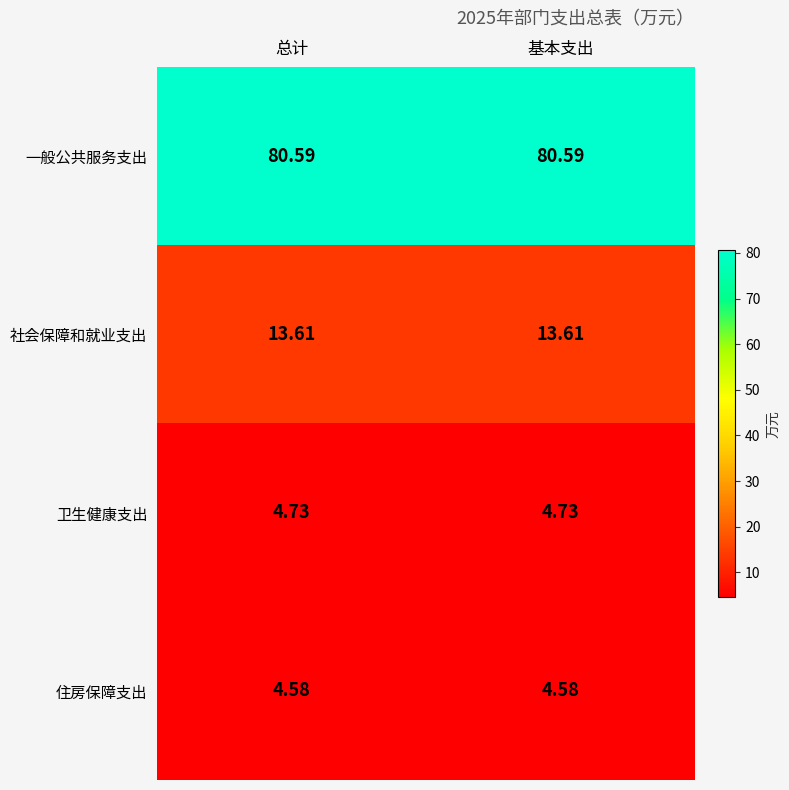

Rank the series by their maximum value, from lowest to highest.

住房保障支出, 卫生健康支出, 社会保障和就业支出, 一般公共服务支出